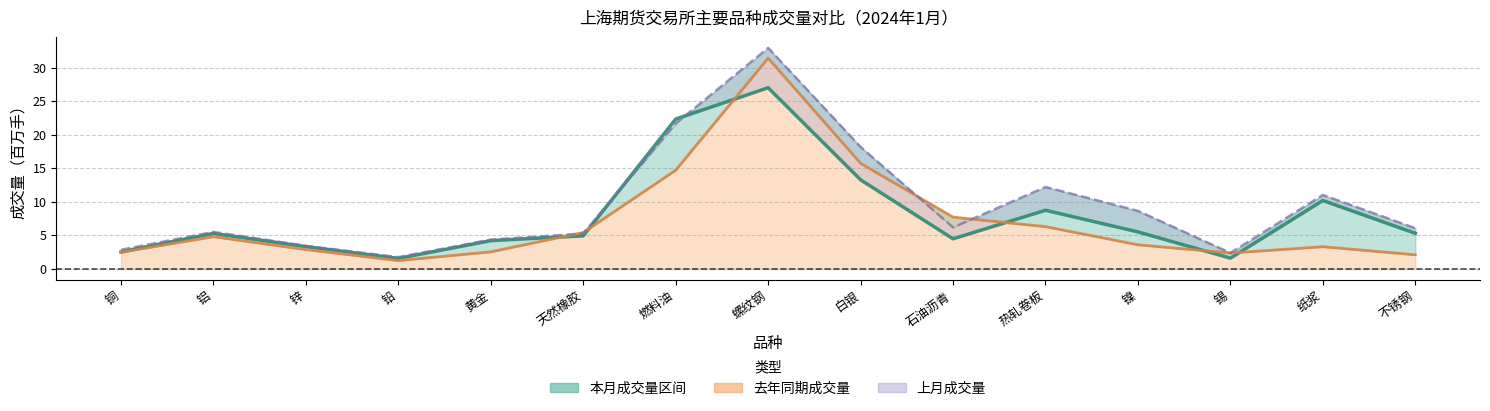

What is the difference between the values at 不锈钢 and 铜?

2.8